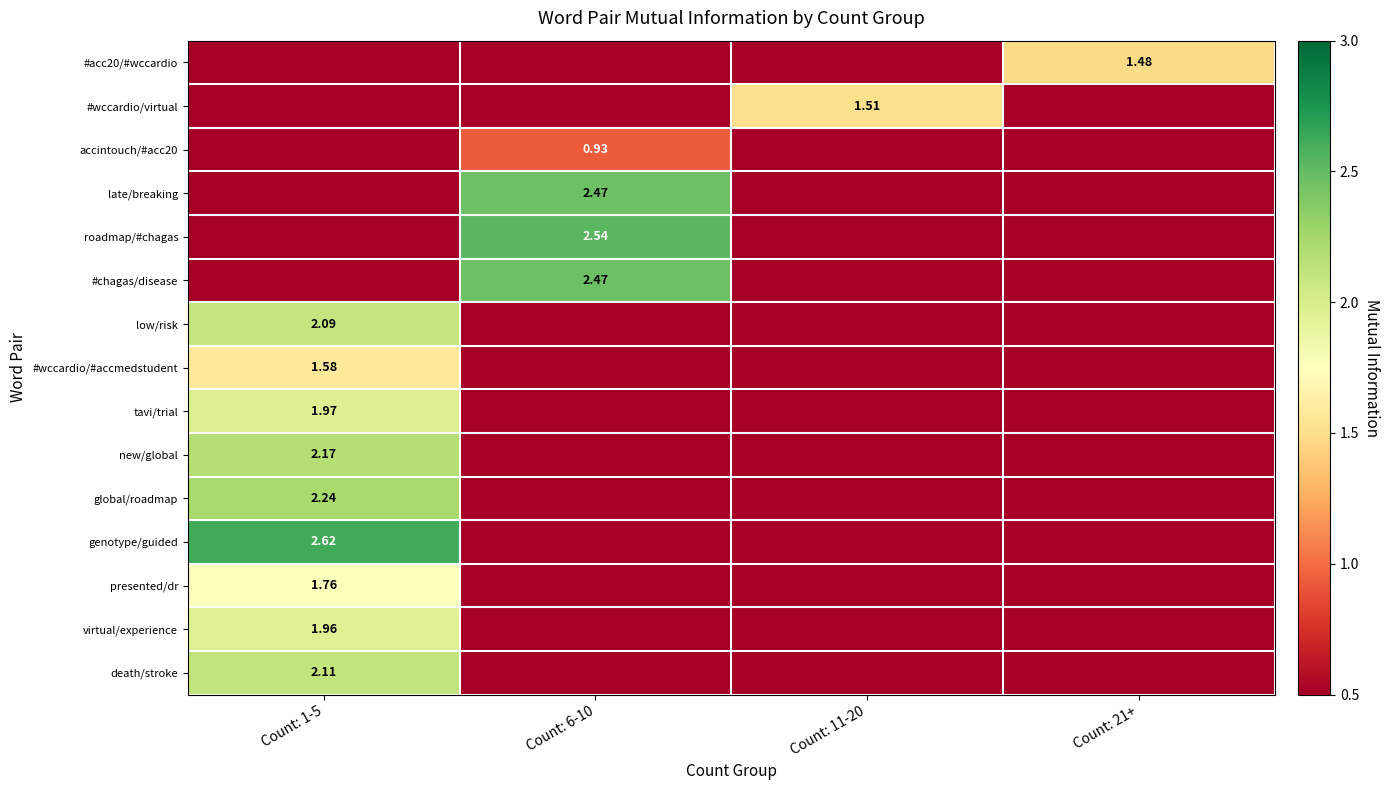

Is it true that accintouch/#acc20 equals 0.0 at Count: 11-20?

True